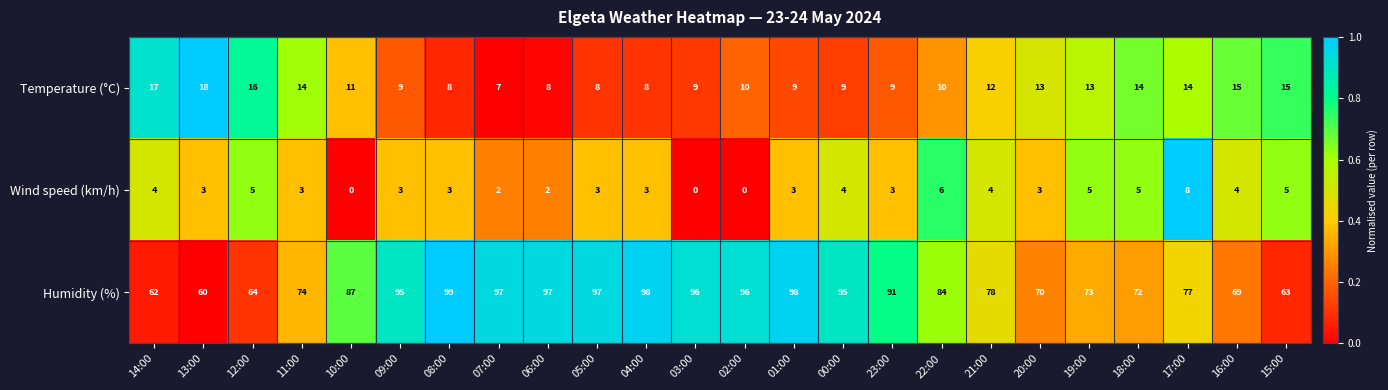

The value of Temperature (°C) at 11:00 is 5. True or false?

False